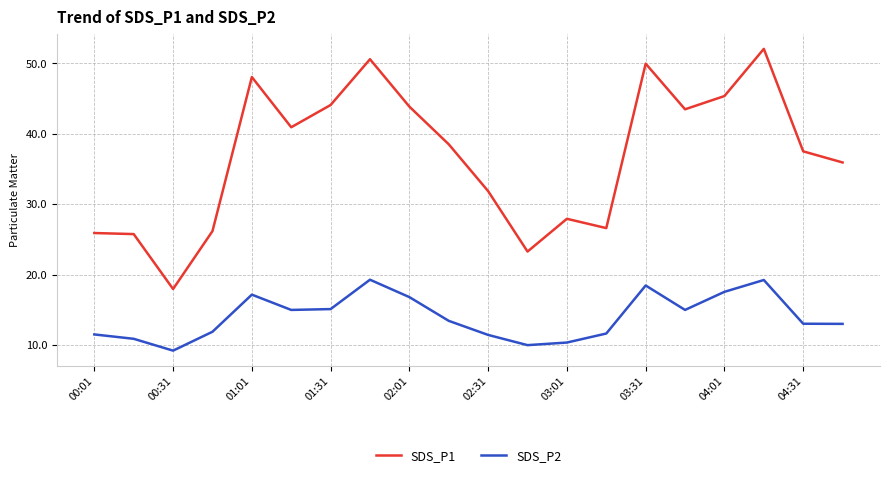

Which series has the widest spread of values?

SDS_P1